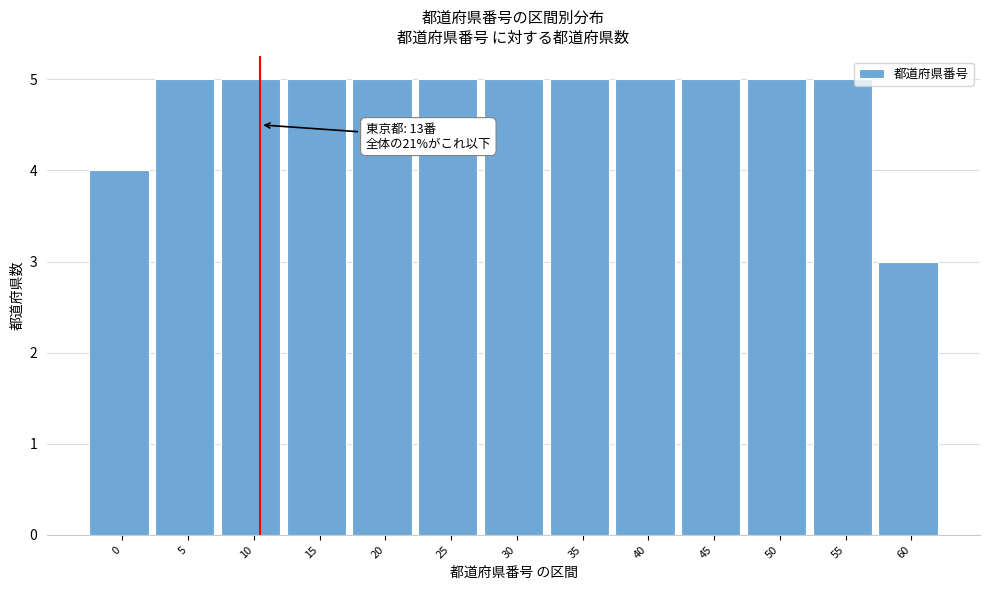

Reading left to right, what are all the values shown in this chart?

0=4	5=5	10=5	15=5	20=5	25=5	30=5	35=5	40=5	45=5	50=5	55=5	60=3